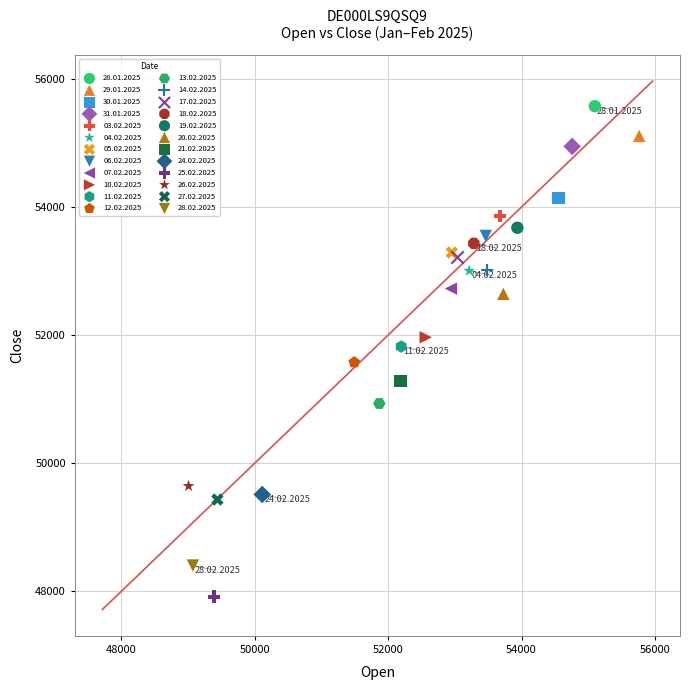

What are all the series names shown in the legend?

28.01.2025, 29.01.2025, 30.01.2025, 31.01.2025, 03.02.2025, 04.02.2025, 05.02.2025, 06.02.2025, 07.02.2025, 10.02.2025, 11.02.2025, 12.02.2025, 13.02.2025, 14.02.2025, 17.02.2025, 18.02.2025, 19.02.2025, 20.02.2025, 21.02.2025, 24.02.2025, 25.02.2025, 26.02.2025, 27.02.2025, 28.02.2025